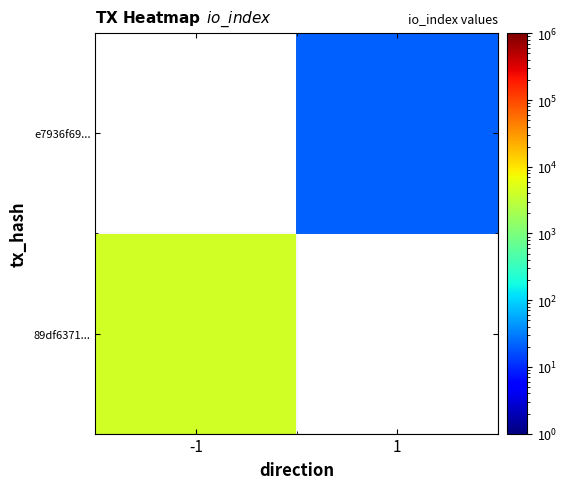

At how many categories does at least one series exceed 1688?

1